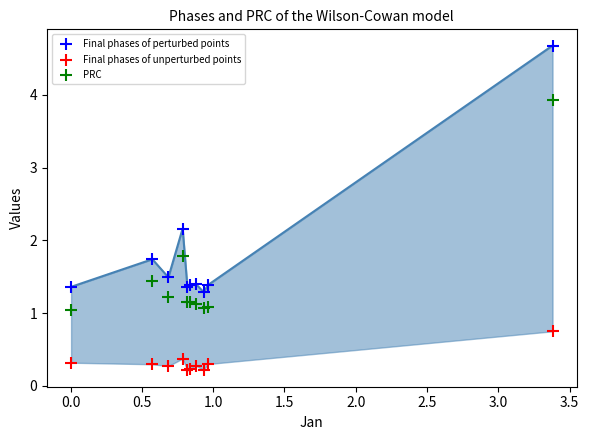

Across all series, what Y value is closest to 2?

2.2